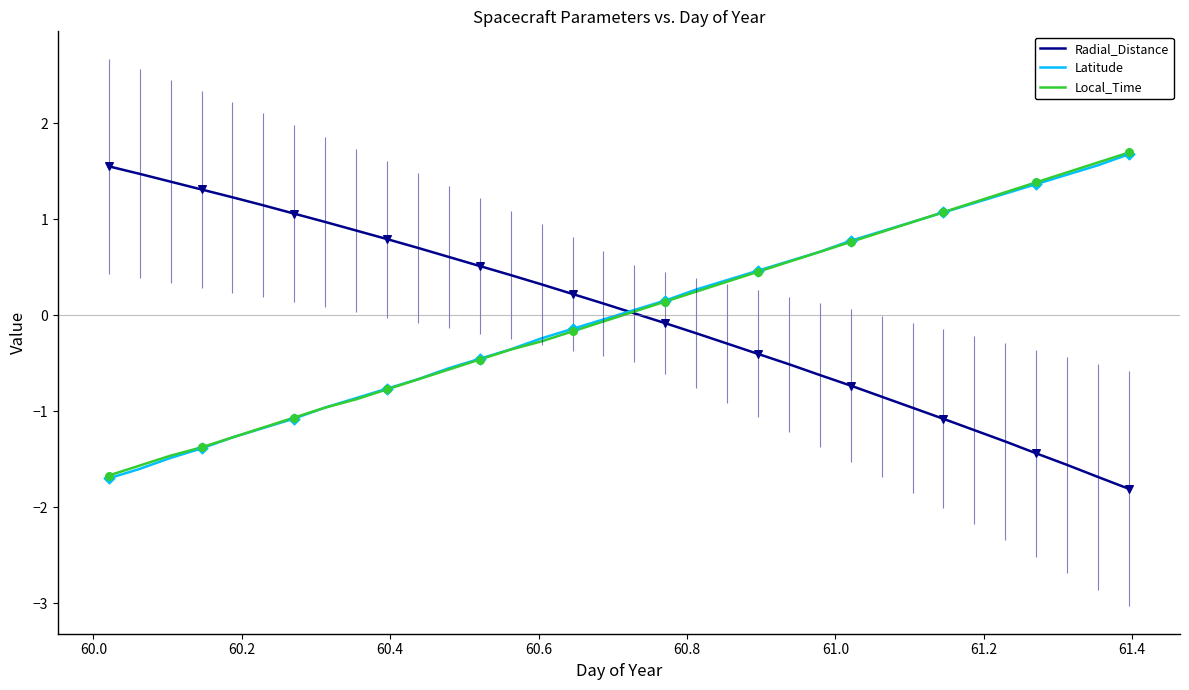

What is the minimum value shown in the chart?

-1.8